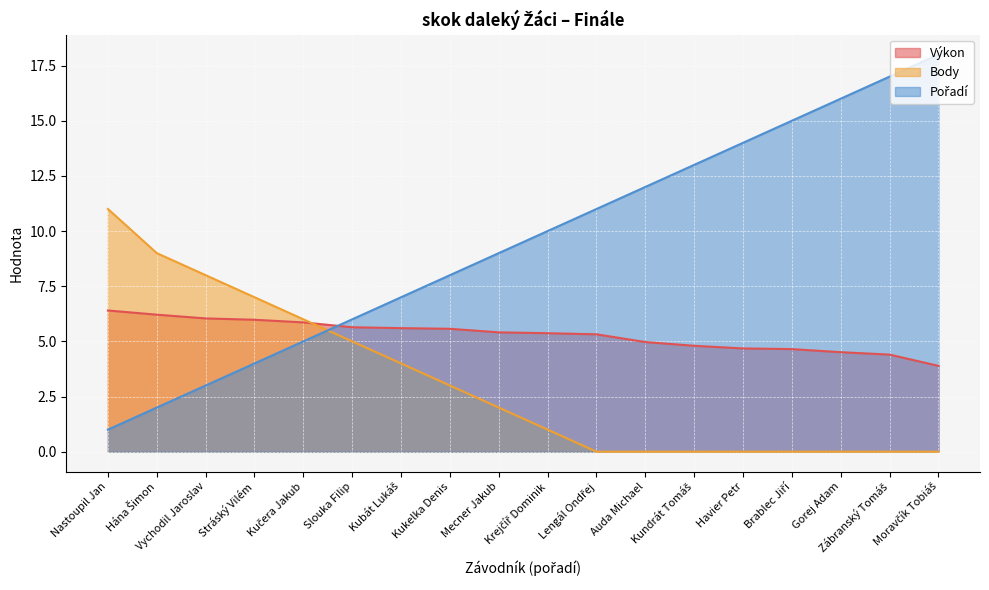

Between Hána Šimon and Auda Michael, which series saw the biggest shift?

Pořadí